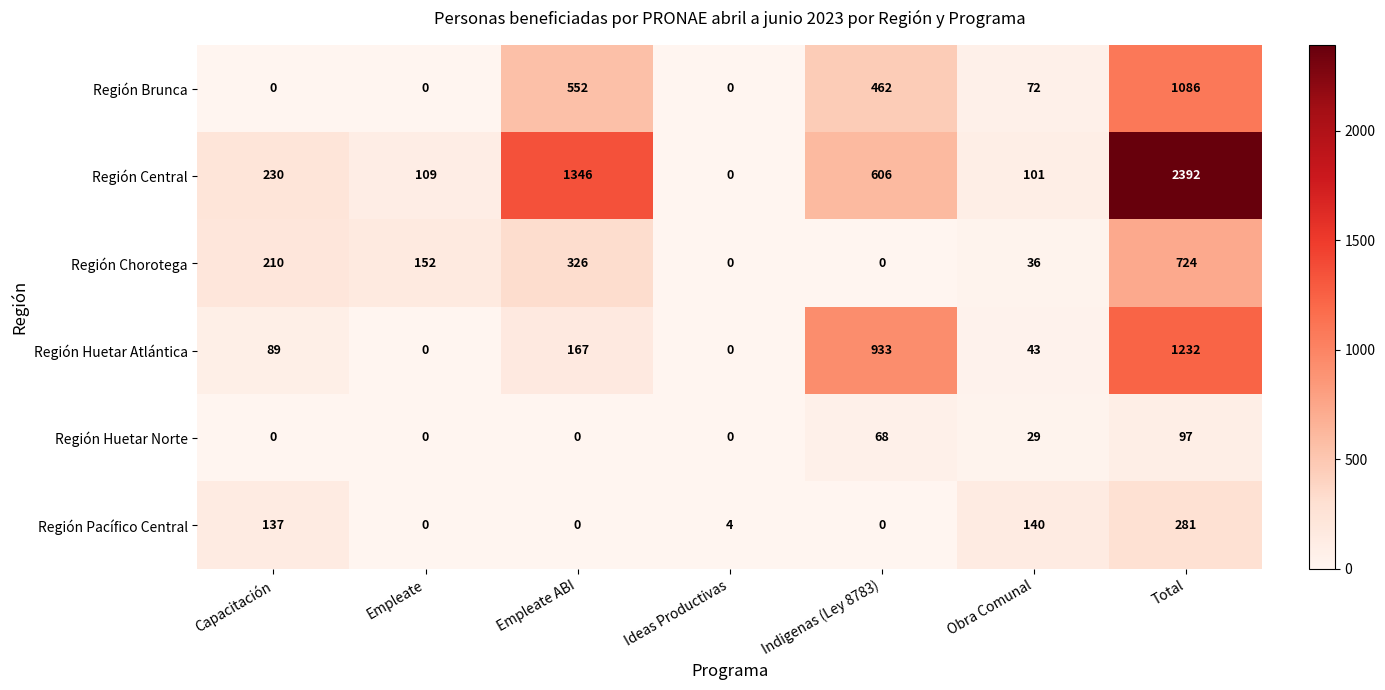

List the series in order of their peak value, highest first.

Región Central, Región Huetar Atlántica, Región Brunca, Región Chorotega, Región Pacífico Central, Región Huetar Norte